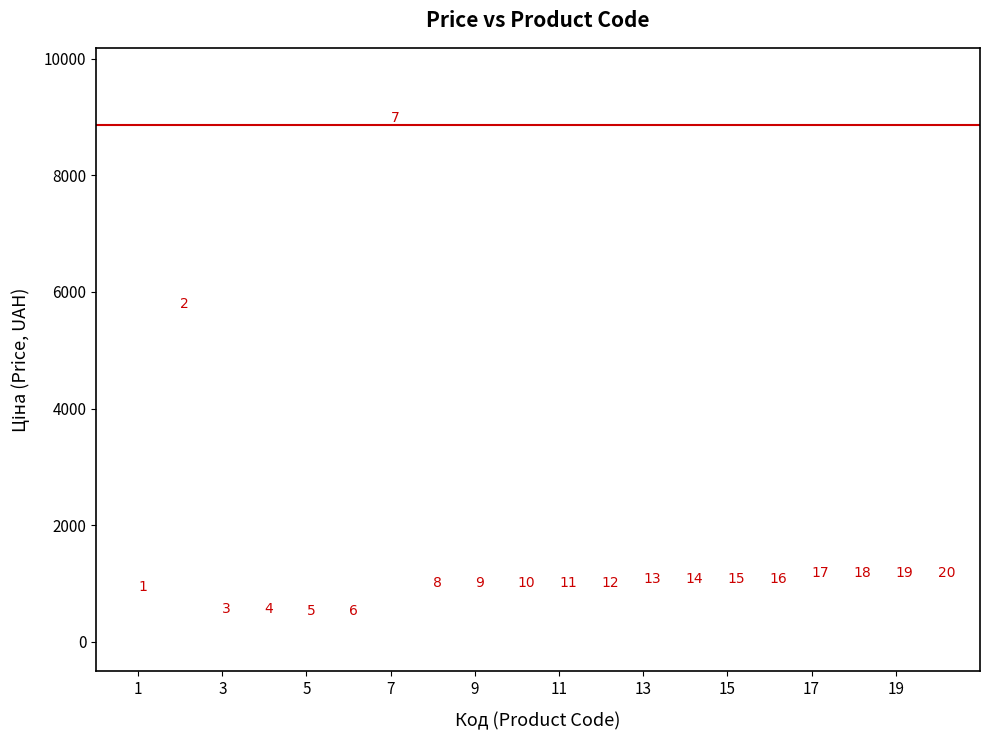

What is the range of X values (max minus min)?

19.0